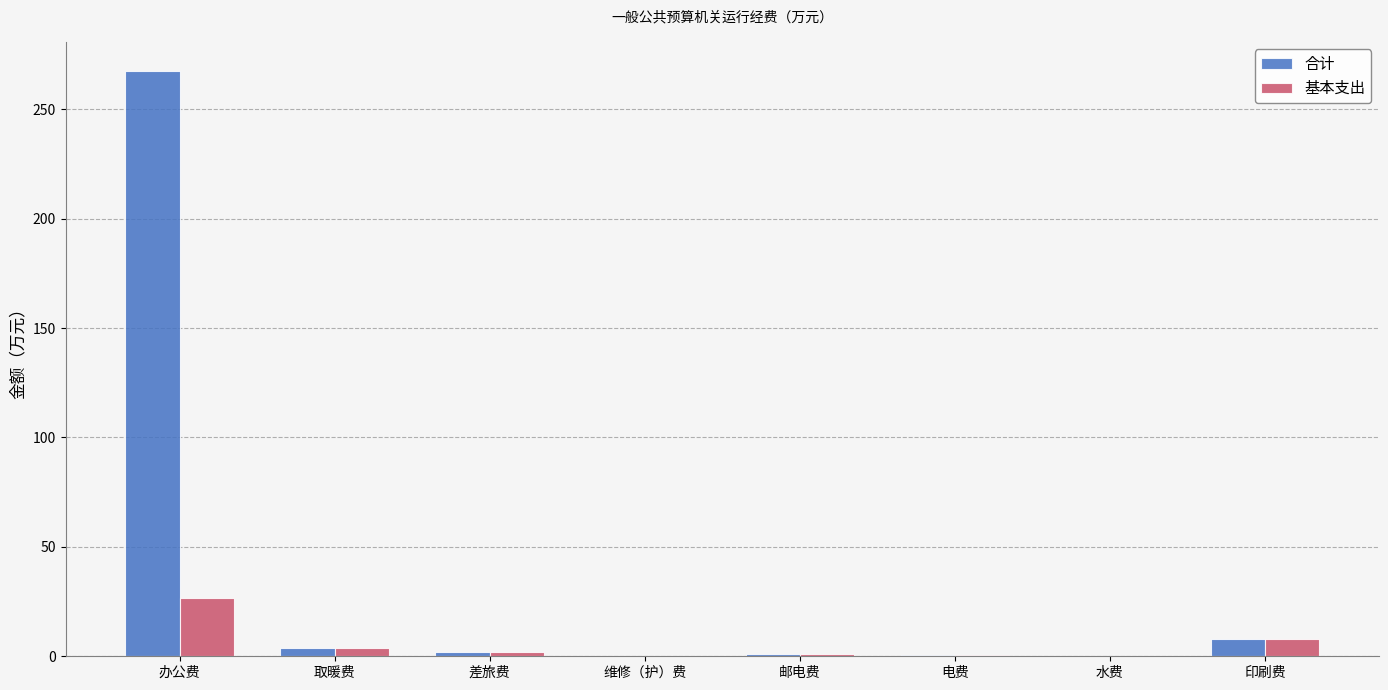

Which series changed the most between 办公费 and 差旅费?

合计